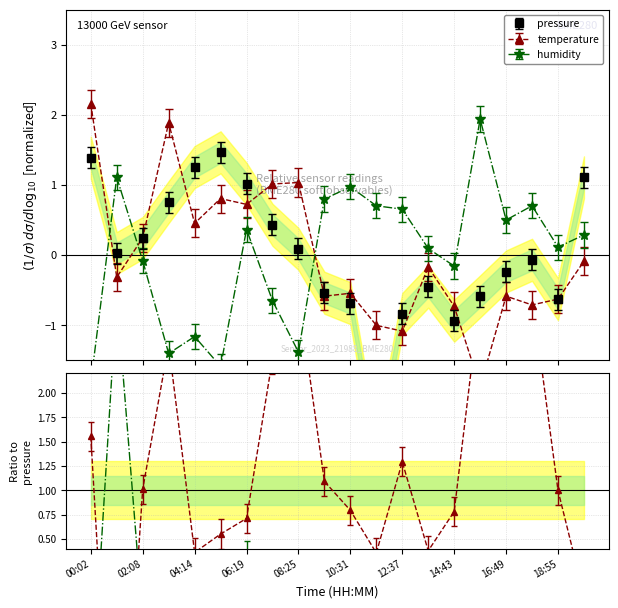

Reading left to right, list all the values displayed in this chart.

pressure: 00:02=1.4	01:05=0.0	02:08=0.2	03:11=0.8	04:14=1.3	05:17=1.5	06:19=1.0	07:22=0.4	08:25=0.1	09:28=-0.5	10:31=-0.7	11:34=-2.8	12:37=-0.8	13:40=-0.5	14:43=-0.9	15:46=-0.6	16:49=-0.2	17:52=-0.1	18:55=-0.6	19:58=1.1
temperature: 00:02=2.2	01:05=-0.3	02:08=0.2	03:11=1.9	04:14=0.5	05:17=0.8	06:19=0.7	07:22=1.0	08:25=1.0	09:28=-0.6	10:31=-0.5	11:34=-1.0	12:37=-1.1	13:40=-0.2	14:43=-0.7	15:46=-1.9	16:49=-0.6	17:52=-0.7	18:55=-0.6	19:58=-0.1
humidity: 00:02=-1.8	01:05=1.1	02:08=-0.1	03:11=-1.4	04:14=-1.2	05:17=-1.6	06:19=0.4	07:22=-0.6	08:25=-1.4	09:28=0.8	10:31=1.0	11:34=0.7	12:37=0.7	13:40=0.1	14:43=-0.2	15:46=1.9	16:49=0.5	17:52=0.7	18:55=0.1	19:58=0.3